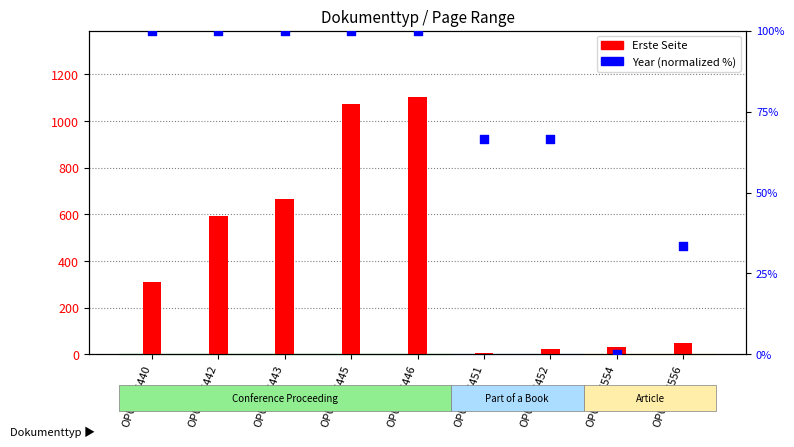

Which series contains the highest Y value?

Erste Seite